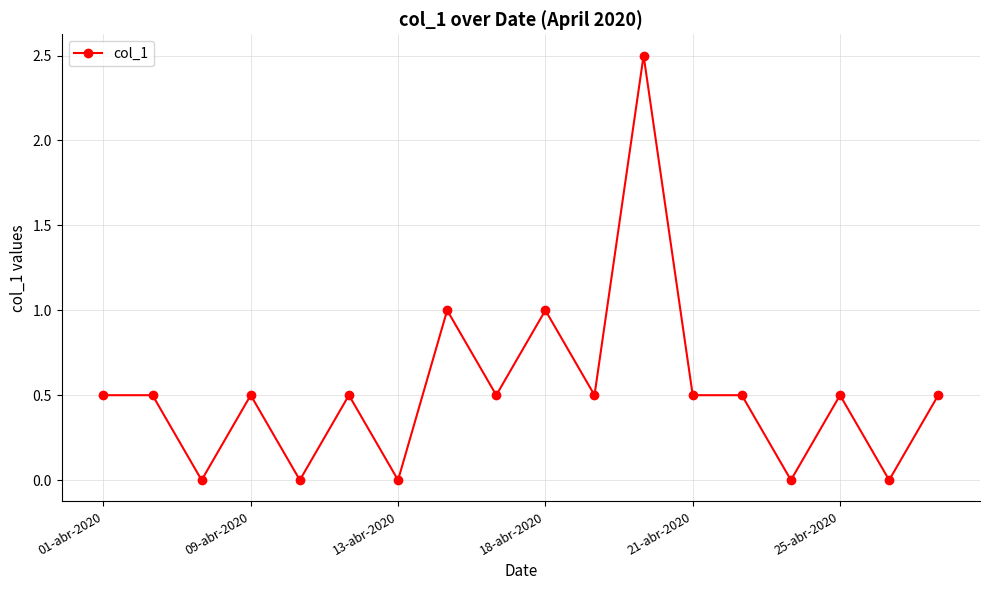

Reading left to right, list all the values displayed in this chart.

0.5	0.5	0.0	0.5	0.0	0.5	0.0	1.0	0.5	1.0	0.5	2.5	0.5	0.5	0.0	0.5	0.0	0.5